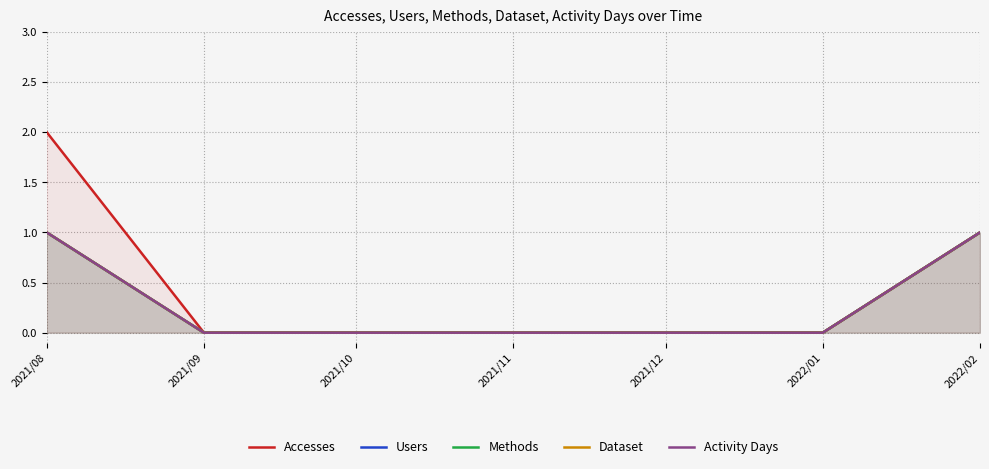

At which category is the sum across all series the highest?

2021/08